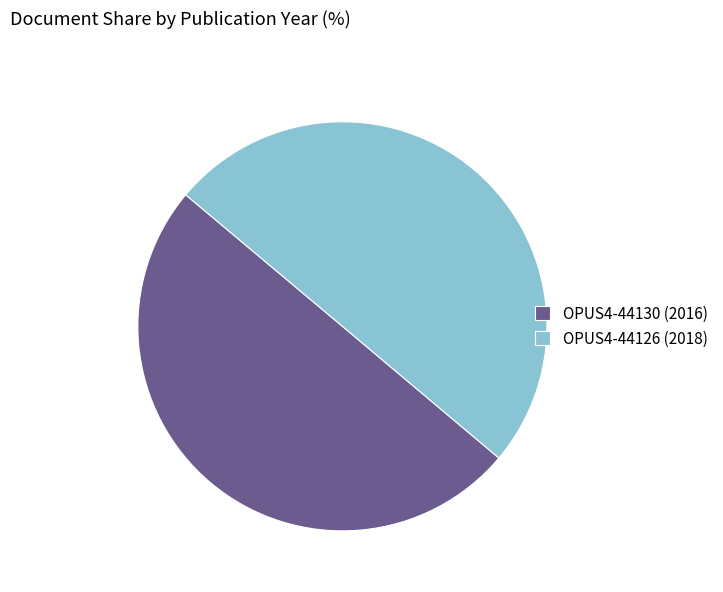

Is the sum of OPUS4-44126 (2018) and OPUS4-44130 (2016) greater than half?

Yes